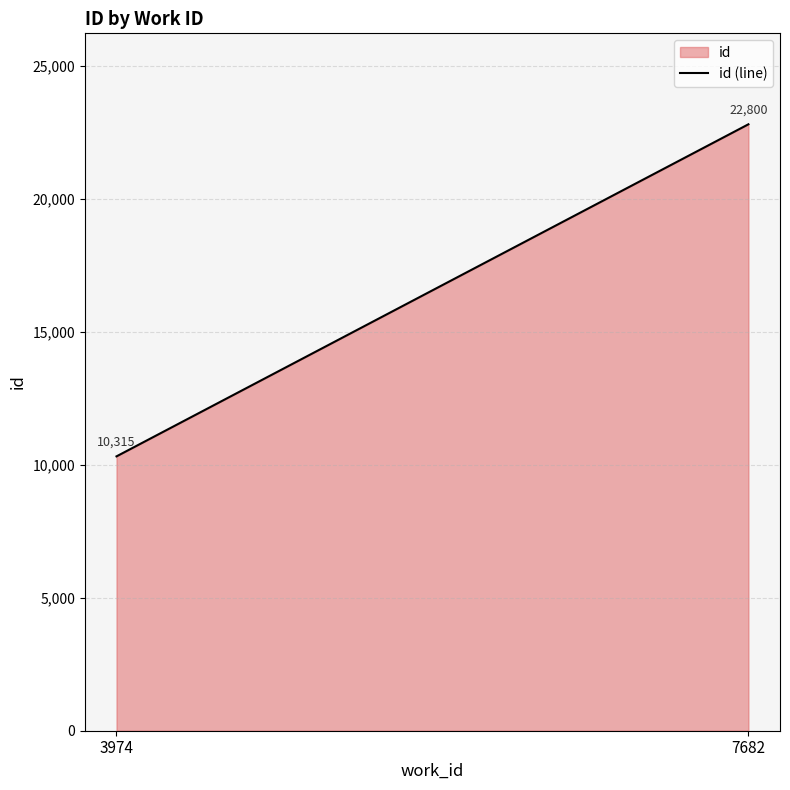

What is the approximate value at 7682, to the nearest 50?

22800